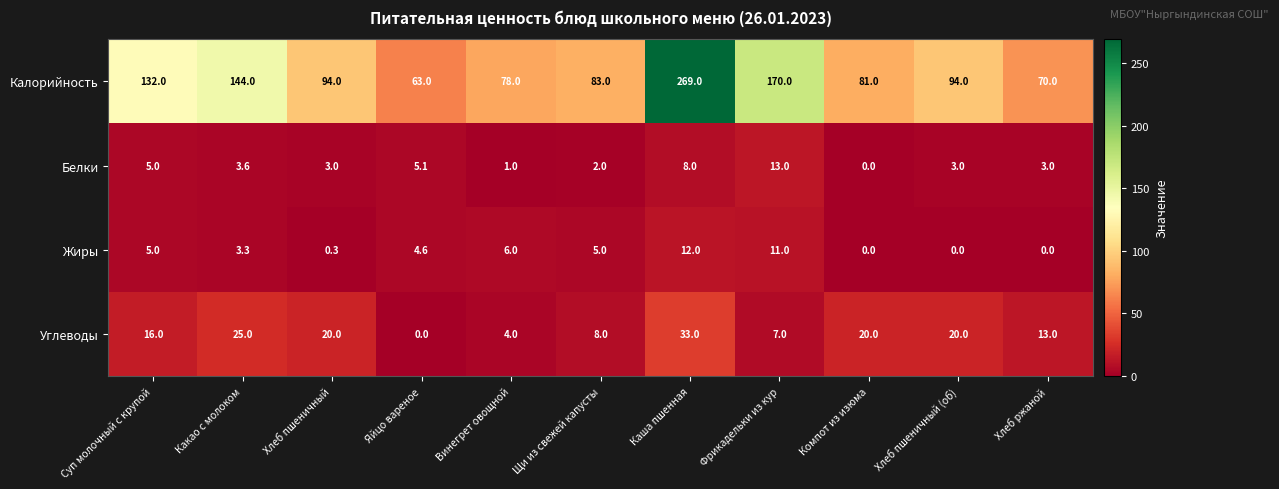

Where is Калорийность nearest to the value 166?

Фрикадельки из кур